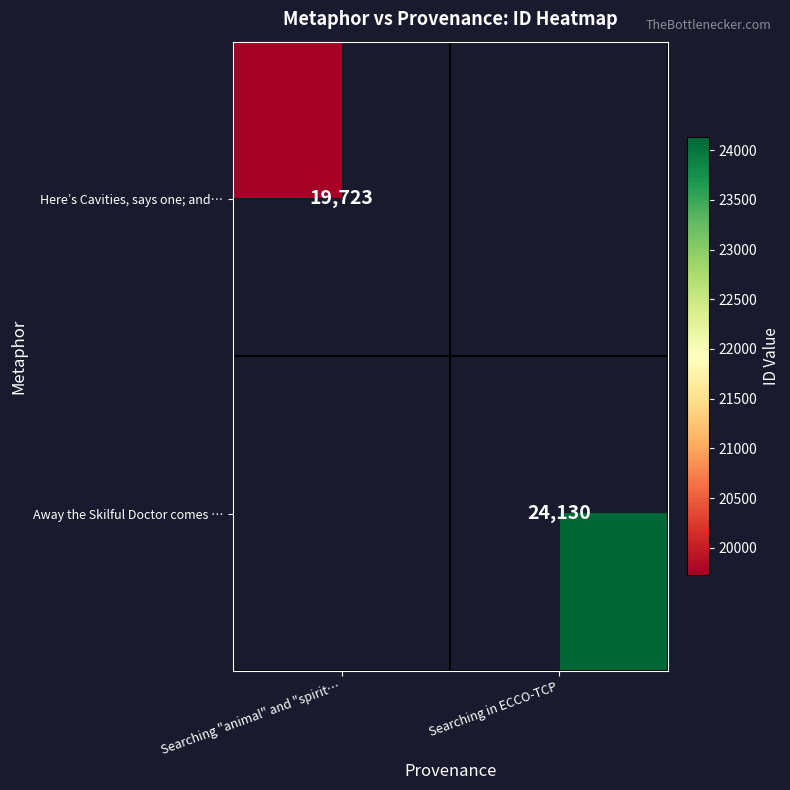

The value of Away the Skilful Doctor comes … at Searching in ECCO-TCP is 36775. True or false?

False